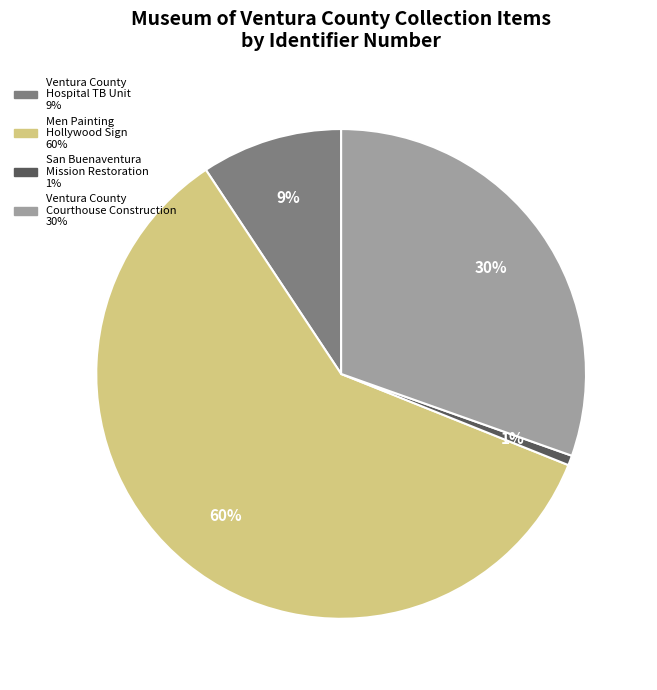

Is there a majority slice in this chart?

Yes